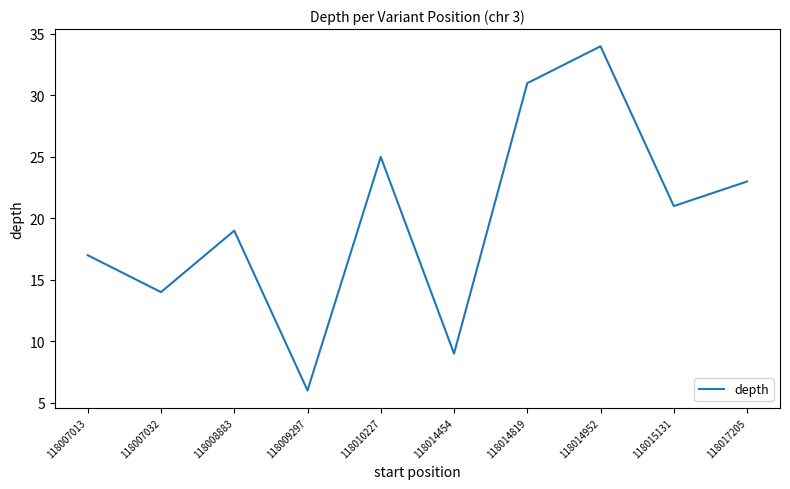

Where does the data first go above 21?

118010227